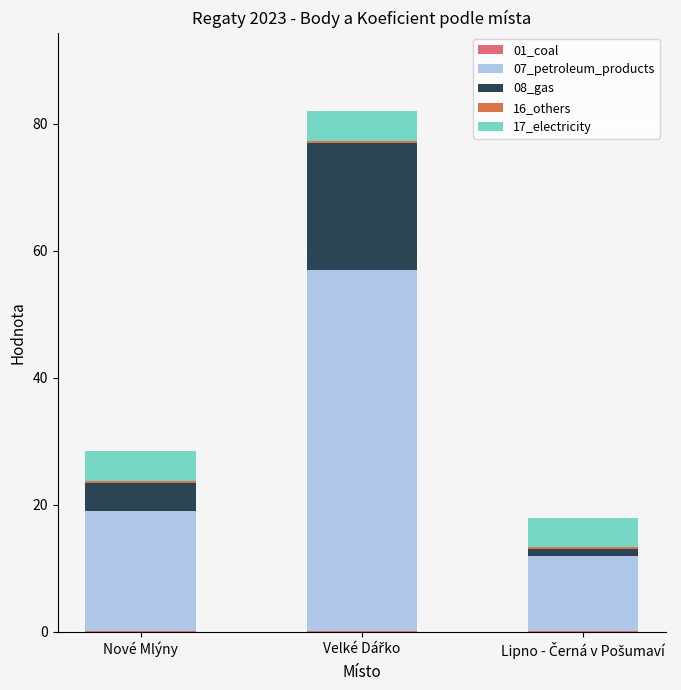

How many bars are there in total?

15